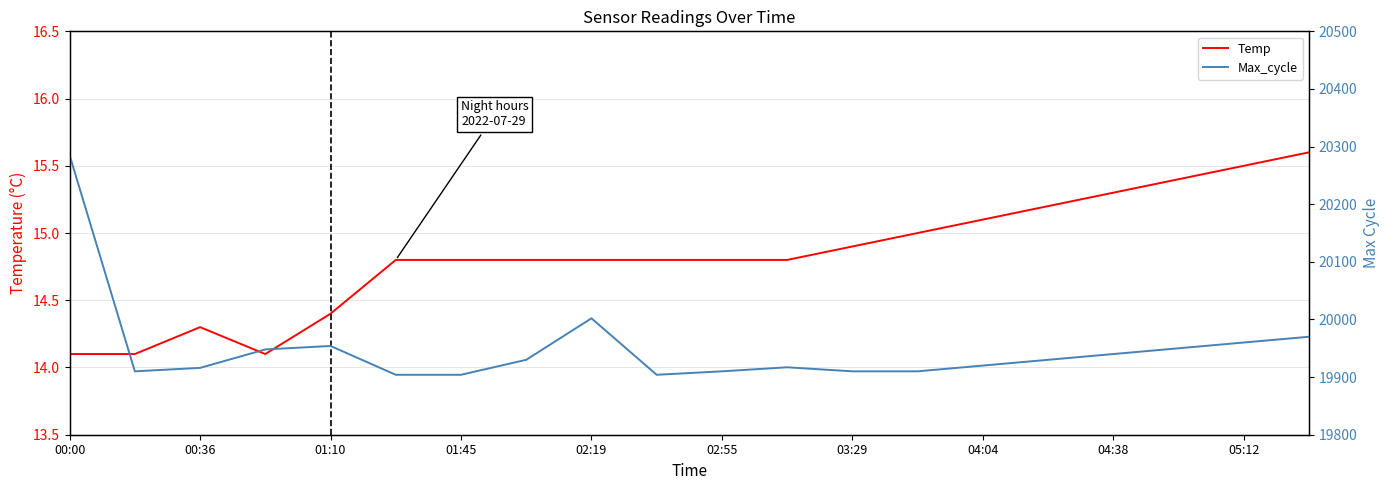

Is it true that Temp equals 8.1 at 02:55?

False